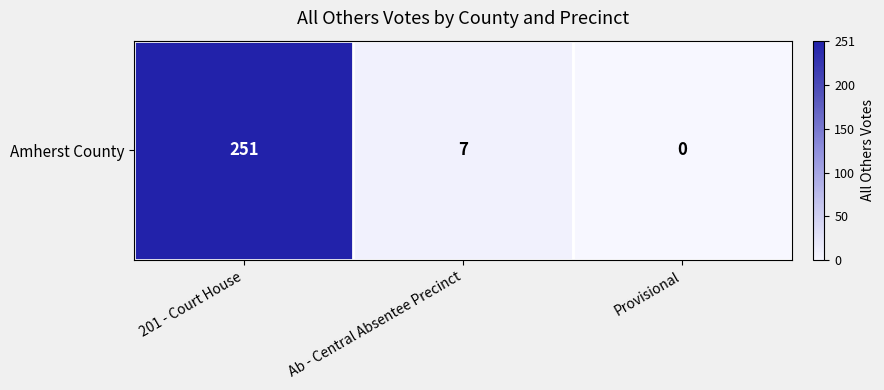

What is the difference between the values at 201 - Court House and Provisional?

251